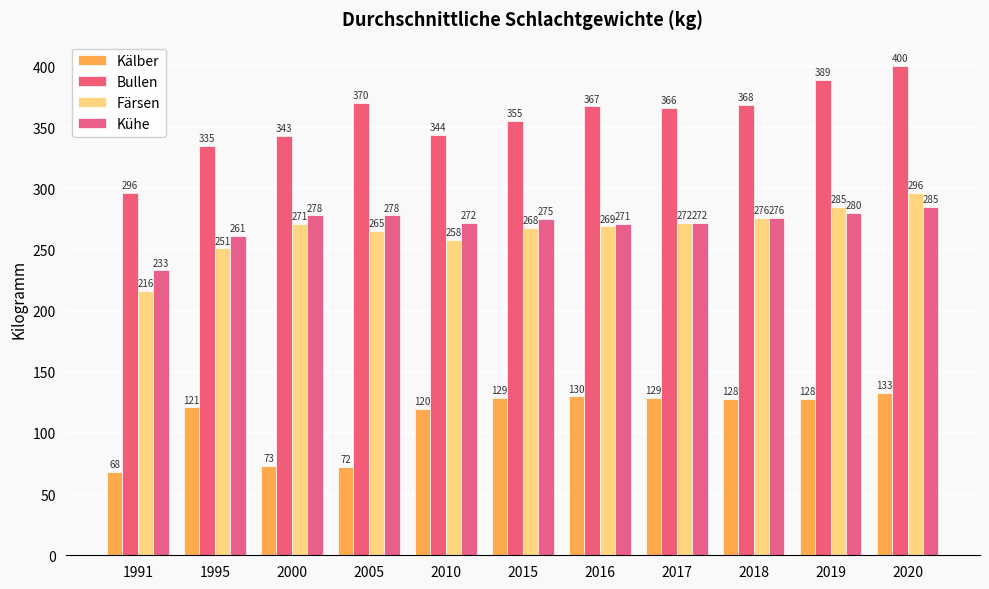

Between 2005 and 1991, which is larger?

2005